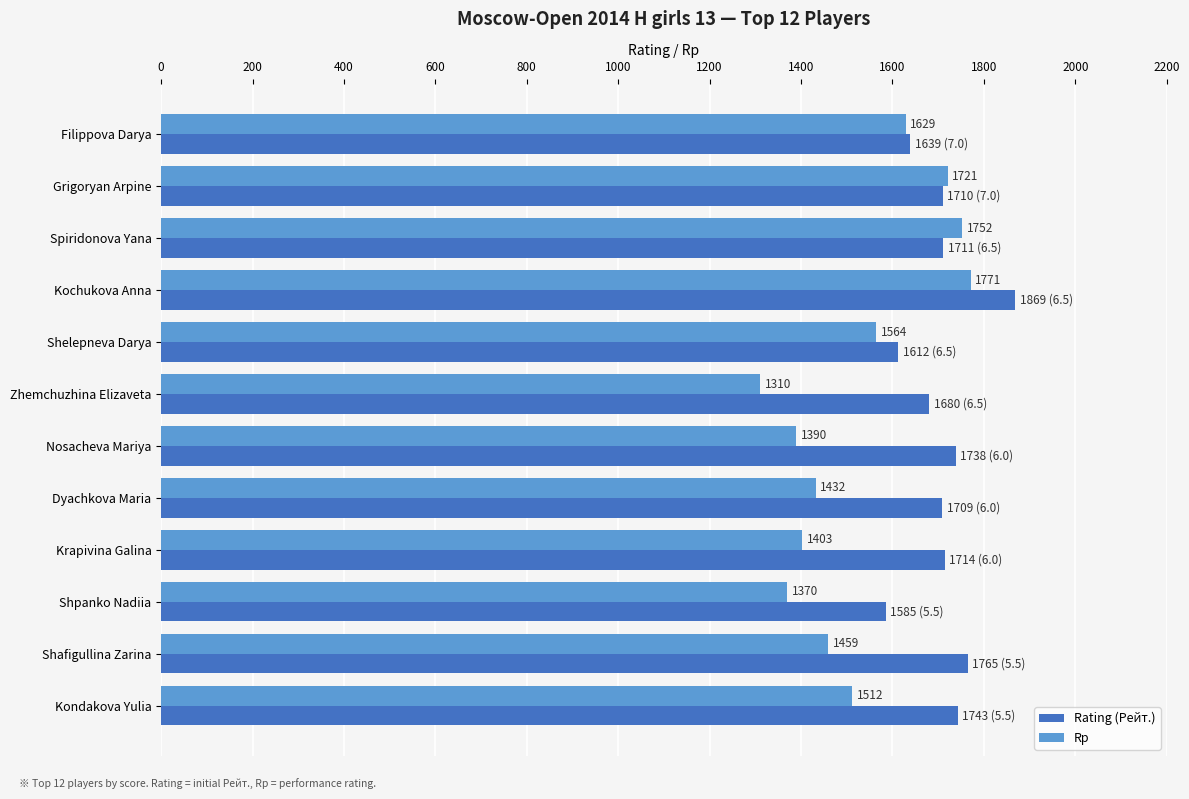

Which series has the widest spread of values?

Rp